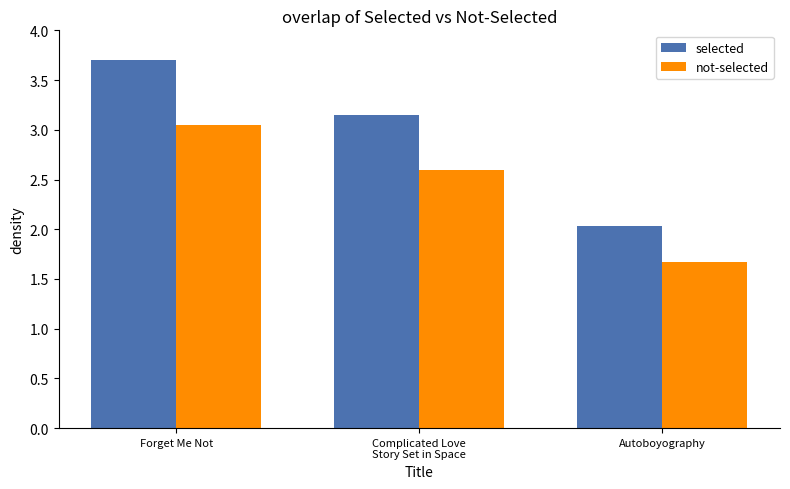

Rank the series by their maximum value, from lowest to highest.

not-selected, selected